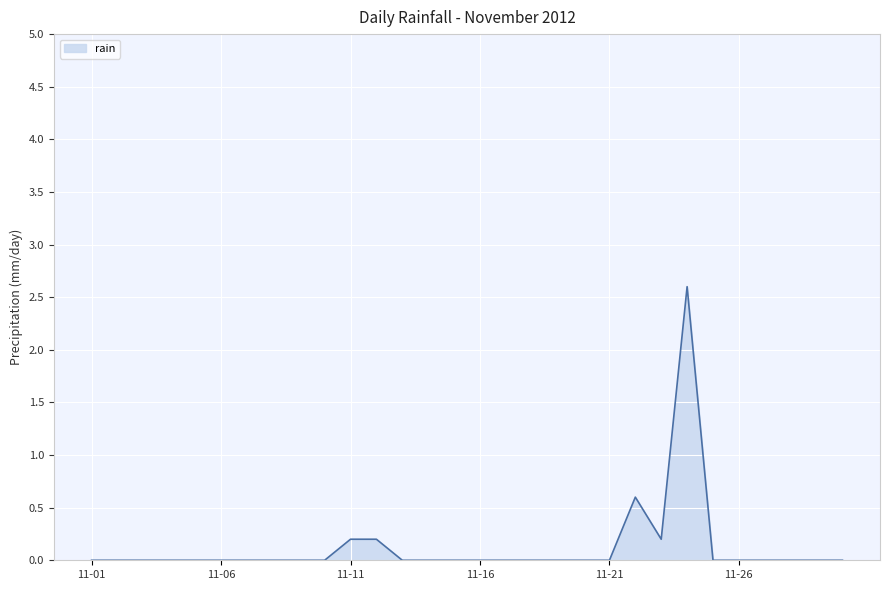

What is the greatest value displayed?

2.6